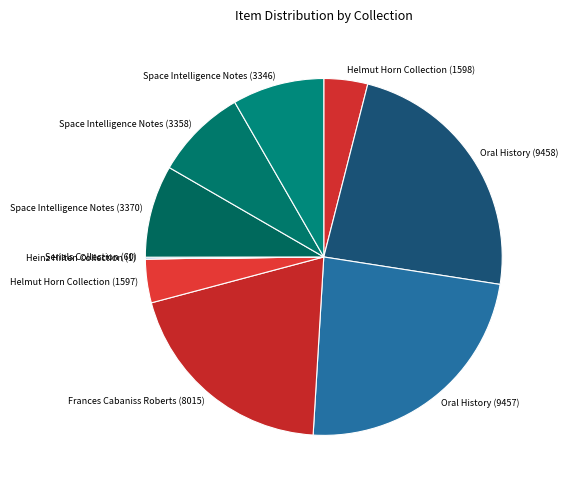

Combined, do Oral History (9457) and Space Intelligence Notes (3358) account for over 50%?

No